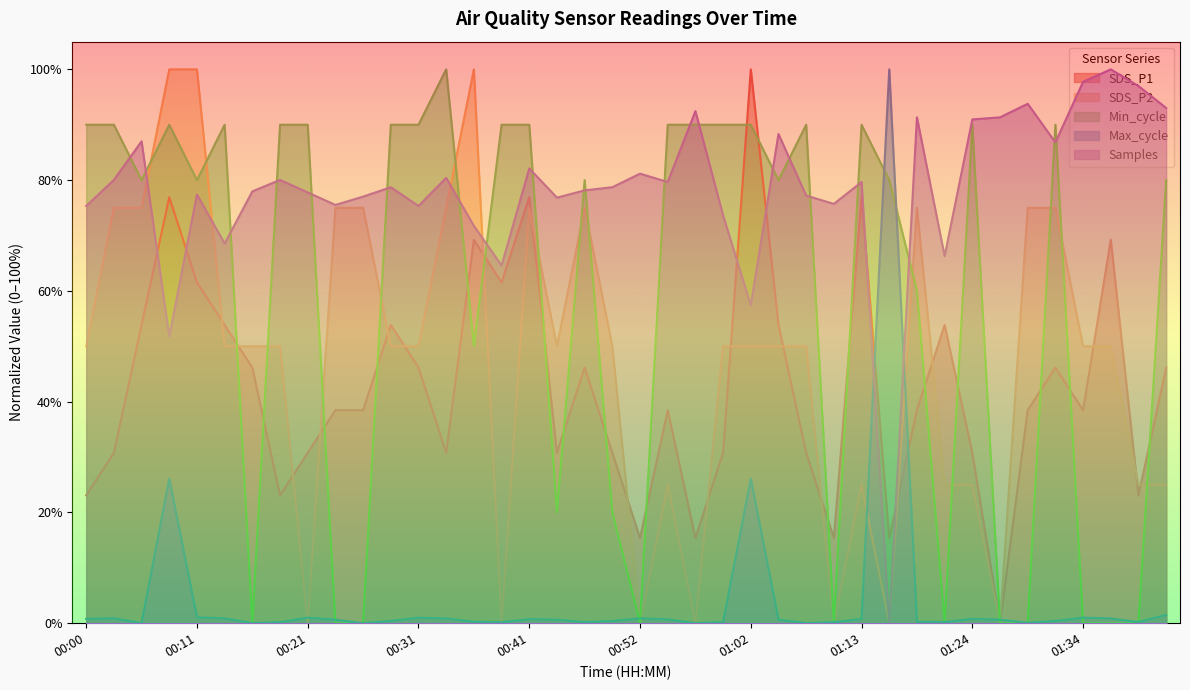

Reading left to right, what are all the values shown in this chart?

SDS_P1: 00:00=0.2	00:03=0.3	00:05=0.5	00:08=0.8	00:11=0.6	00:13=0.5	00:16=0.5	00:18=0.2	00:21=0.3	00:23=0.4	00:26=0.4	00:29=0.5	00:31=0.5	00:34=0.3	00:36=0.7	00:39=0.6	00:41=0.8	00:44=0.3	00:47=0.5	00:49=0.3	00:52=0.2	00:54=0.4	00:57=0.2	00:59=0.3	01:02=1.0	01:05=0.5	01:07=0.3	01:10=0.2	01:13=0.8	01:15=0.2	01:18=0.4	01:21=0.5	01:24=0.3	01:26=0.0	01:29=0.4	01:32=0.5	01:34=0.4	01:37=0.7	01:39=0.2	01:42=0.5
SDS_P2: 00:00=0.5	00:03=0.7	00:05=0.7	00:08=1.0	00:11=1.0	00:13=0.5	00:16=0.5	00:18=0.5	00:21=0.0	00:23=0.7	00:26=0.7	00:29=0.5	00:31=0.5	00:34=0.7	00:36=1.0	00:39=0.0	00:41=0.7	00:44=0.5	00:47=0.7	00:49=0.5	00:52=0.0	00:54=0.3	00:57=0.0	00:59=0.5	01:02=0.5	01:05=0.5	01:07=0.5	01:10=0.0	01:13=0.3	01:15=0.0	01:18=0.7	01:21=0.3	01:24=0.3	01:26=0.0	01:29=0.7	01:32=0.7	01:34=0.5	01:37=0.5	01:39=0.3	01:42=0.3
Min_cycle: 00:00=0.9	00:03=0.9	00:05=0.8	00:08=0.9	00:11=0.8	00:13=0.9	00:16=0.0	00:18=0.9	00:21=0.9	00:23=0.0	00:26=0.0	00:29=0.9	00:31=0.9	00:34=1.0	00:36=0.5	00:39=0.9	00:41=0.9	00:44=0.2	00:47=0.8	00:49=0.2	00:52=0.0	00:54=0.9	00:57=0.9	00:59=0.9	01:02=0.9	01:05=0.8	01:07=0.9	01:10=0.0	01:13=0.9	01:15=0.8	01:18=0.6	01:21=0.0	01:24=0.9	01:26=0.0	01:29=0.0	01:32=0.9	01:34=0.0	01:37=0.0	01:39=0.0	01:42=0.8
Max_cycle: 00:00=0.0	00:03=0.0	00:05=0.0	00:08=0.3	00:11=0.0	00:13=0.0	00:16=0.0	00:18=0.0	00:21=0.0	00:23=0.0	00:26=0.0	00:29=0.0	00:31=0.0	00:34=0.0	00:36=0.0	00:39=0.0	00:41=0.0	00:44=0.0	00:47=0.0	00:49=0.0	00:52=0.0	00:54=0.0	00:57=0.0	00:59=0.0	01:02=0.3	01:05=0.0	01:07=0.0	01:10=0.0	01:13=0.0	01:15=1.0	01:18=0.0	01:21=0.0	01:24=0.0	01:26=0.0	01:29=0.0	01:32=0.0	01:34=0.0	01:37=0.0	01:39=0.0	01:42=0.0
Samples: 00:00=0.8	00:03=0.8	00:05=0.9	00:08=0.5	00:11=0.8	00:13=0.7	00:16=0.8	00:18=0.8	00:21=0.8	00:23=0.8	00:26=0.8	00:29=0.8	00:31=0.8	00:34=0.8	00:36=0.7	00:39=0.6	00:41=0.8	00:44=0.8	00:47=0.8	00:49=0.8	00:52=0.8	00:54=0.8	00:57=0.9	00:59=0.7	01:02=0.6	01:05=0.9	01:07=0.8	01:10=0.8	01:13=0.8	01:15=0.0	01:18=0.9	01:21=0.7	01:24=0.9	01:26=0.9	01:29=0.9	01:32=0.9	01:34=1.0	01:37=1.0	01:39=1.0	01:42=0.9